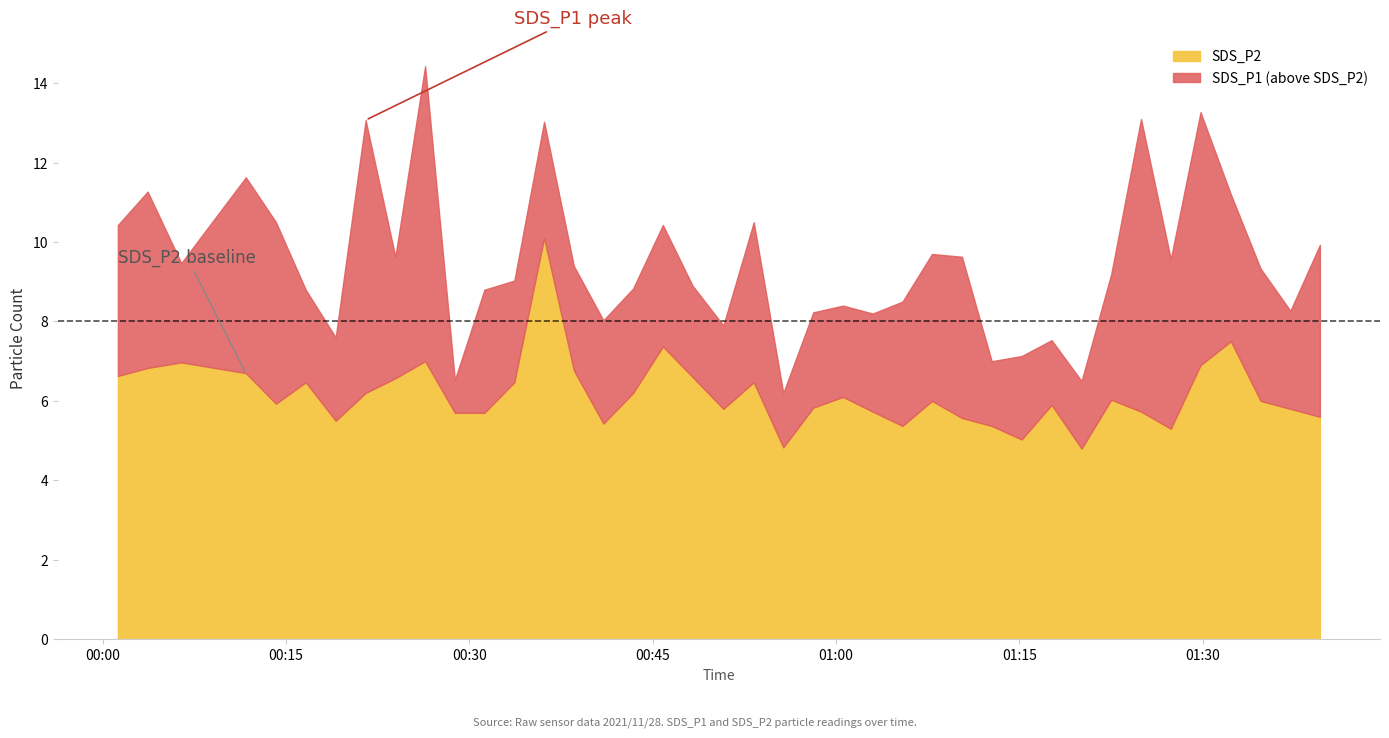

What is the spread (max minus min) of values at 2021/11/28 01:27:23?

4.3